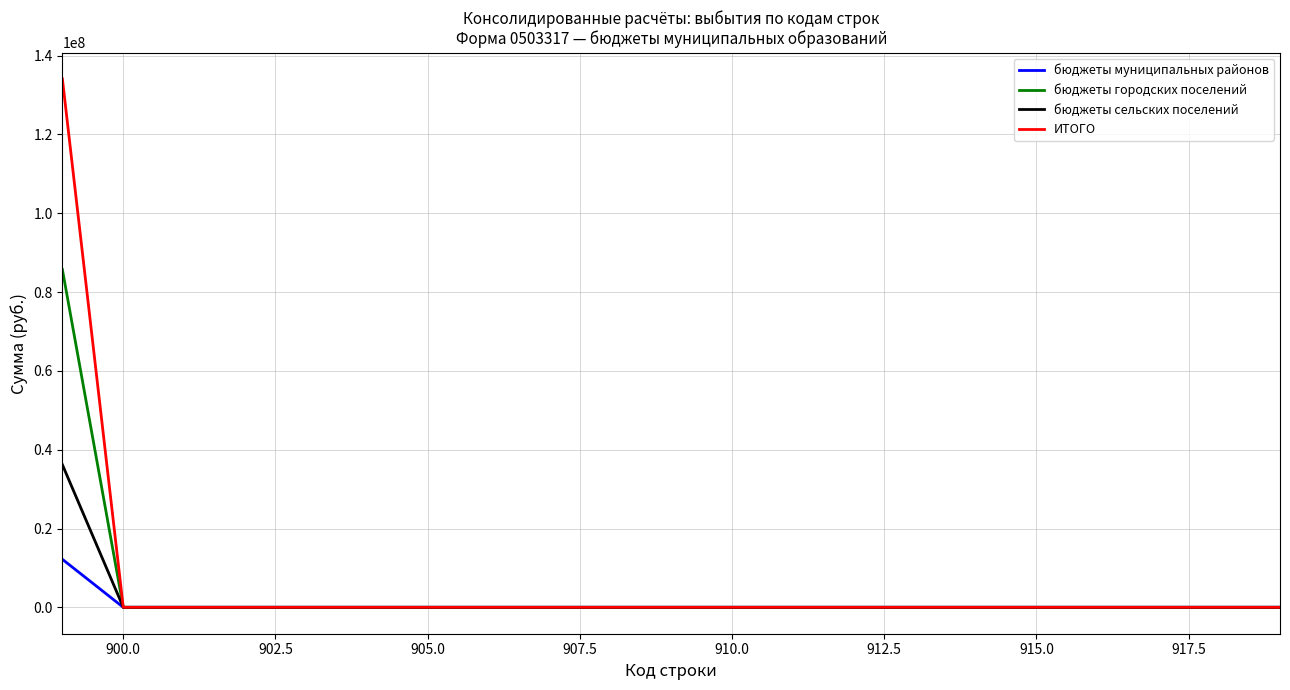

At how many categories does at least one series exceed 29031722?

1